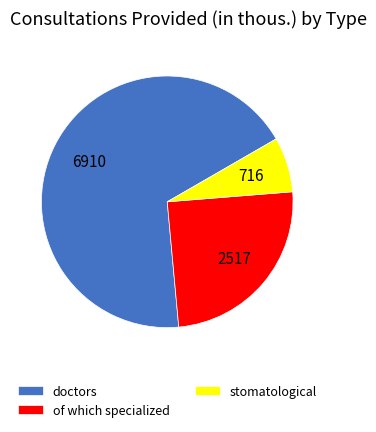

Count the number of slices in the pie.

3